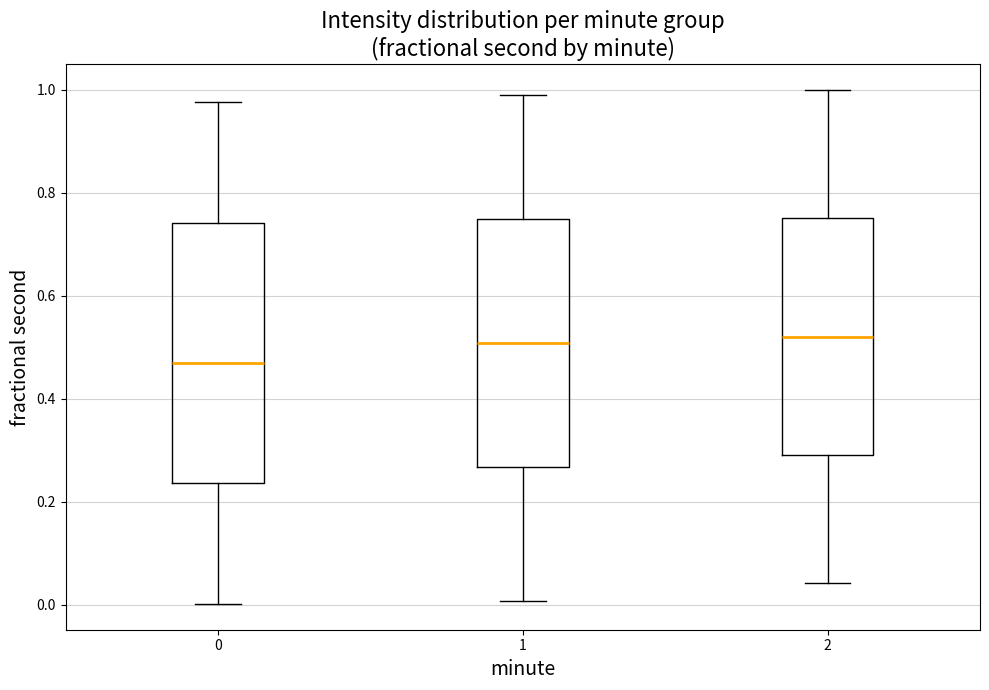

Which box has the lowest median line?

0